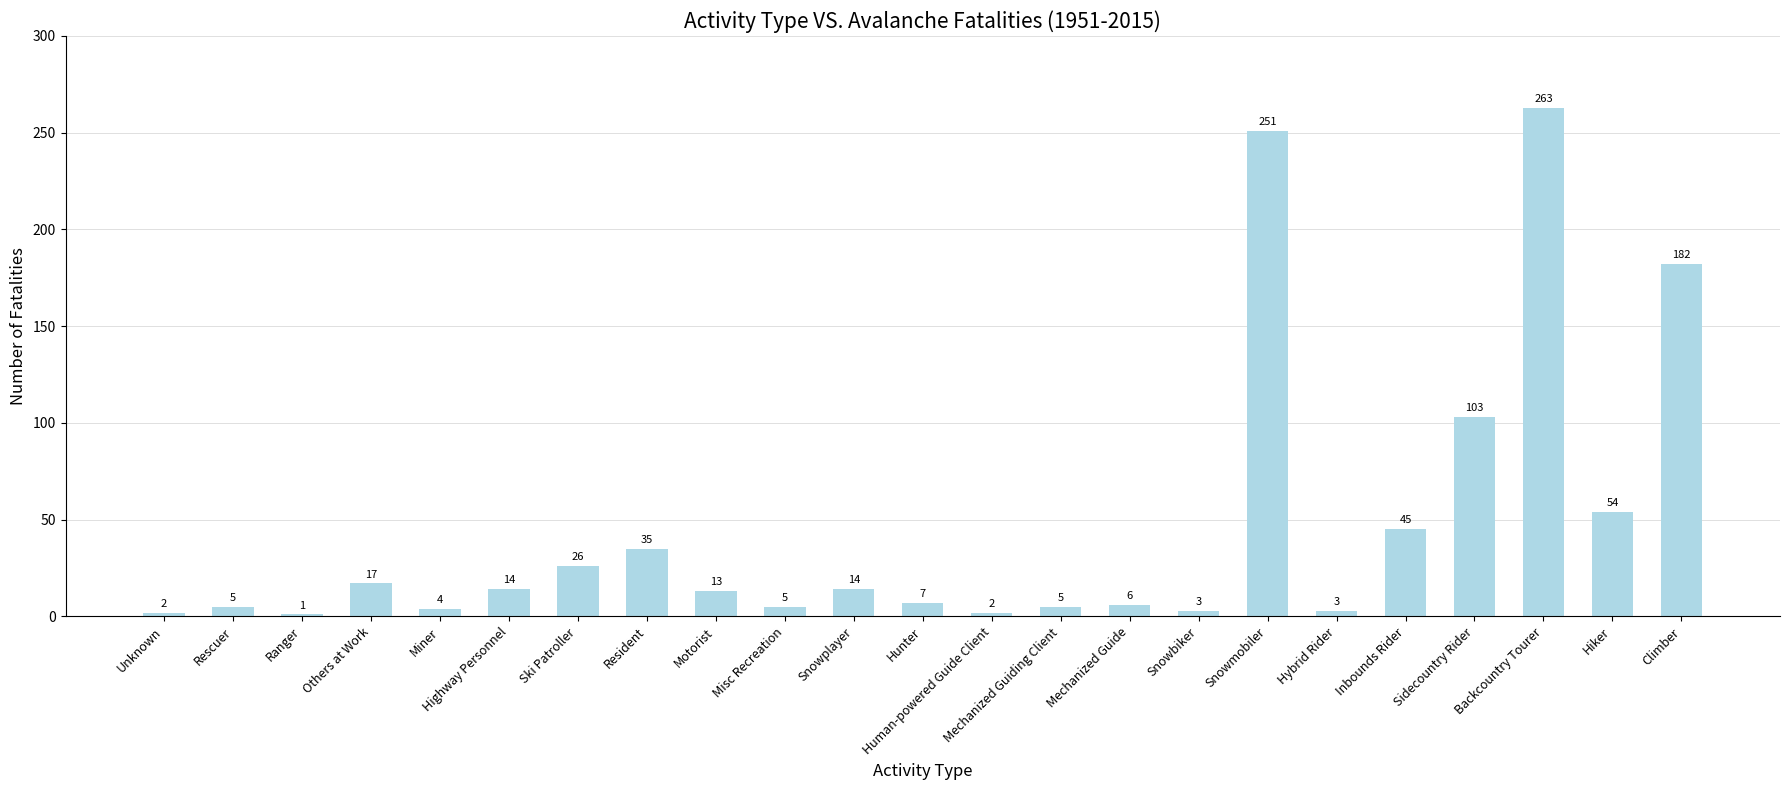

Reading left to right, what are all the values shown in this chart?

2	5	1	17	4	14	26	35	13	5	14	7	2	5	6	3	251	3	45	103	263	54	182